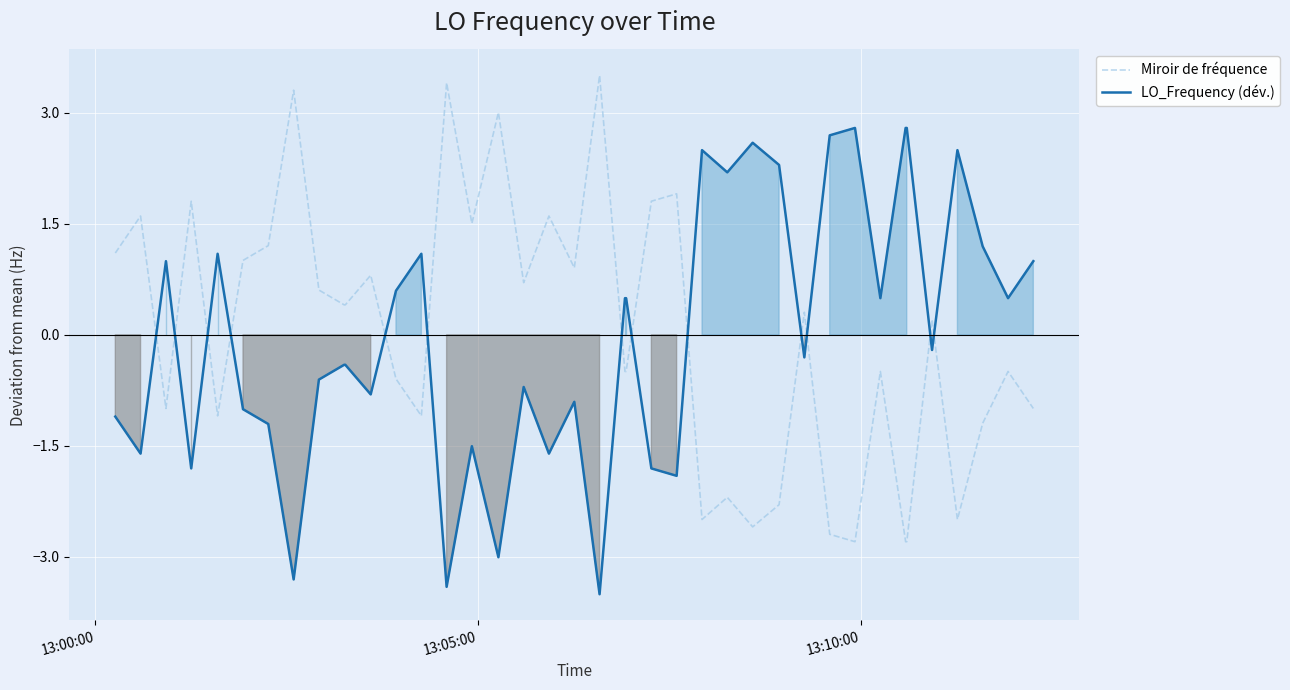

How many interior local peaks does the LO_Frequency (dév.) series have?

10